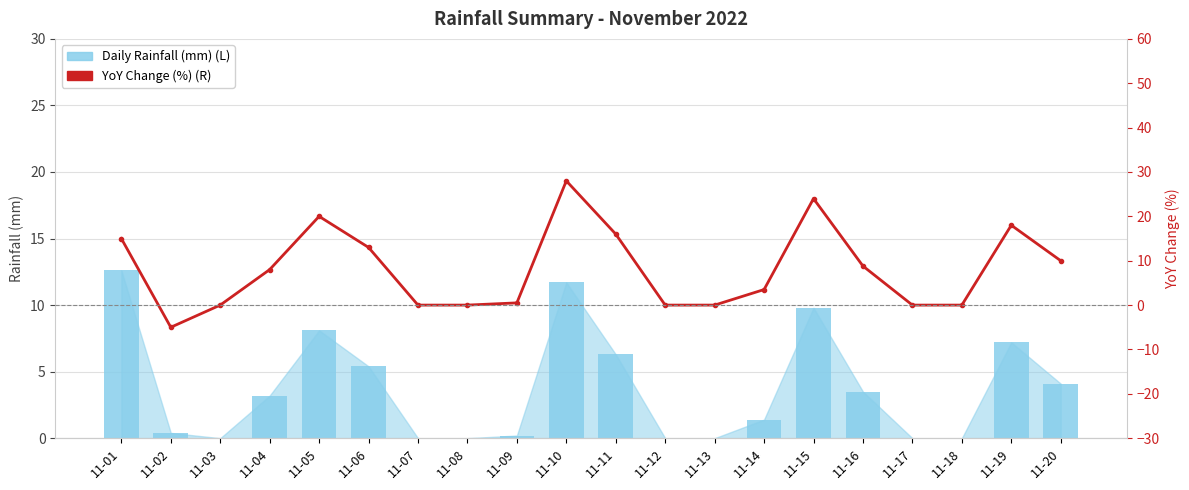

What is the average value of the YoY Change (%) (R) series?

8.0